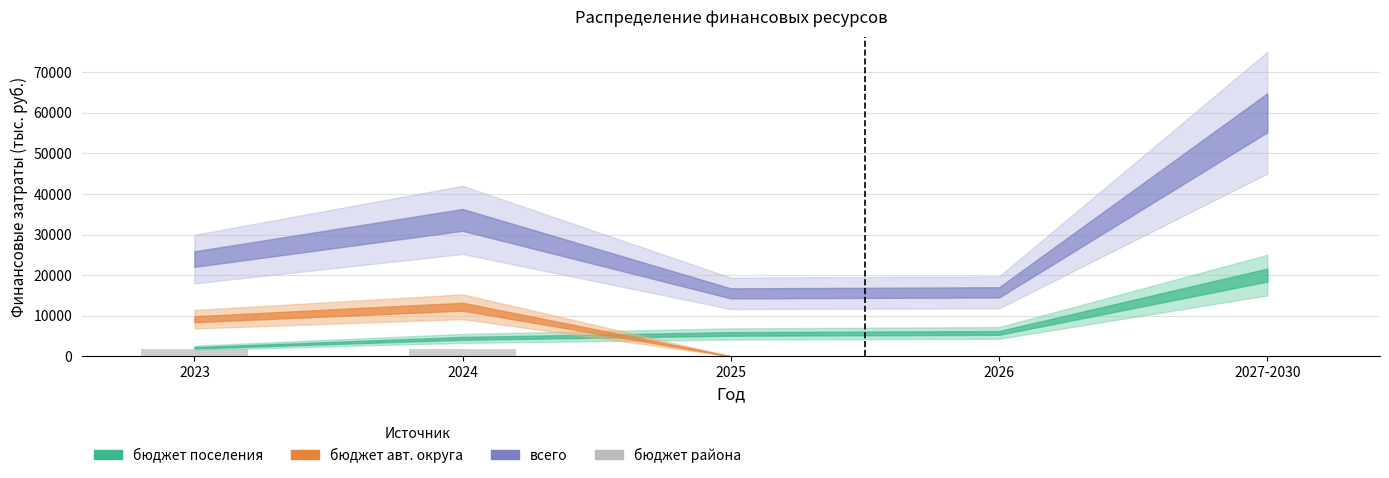

The value at 2024 is 1900. True or false?

True